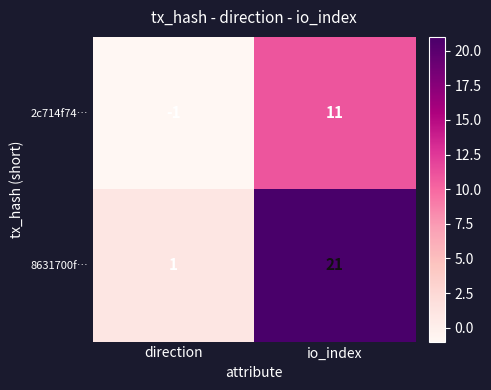

Count the number of categories in the chart.

2